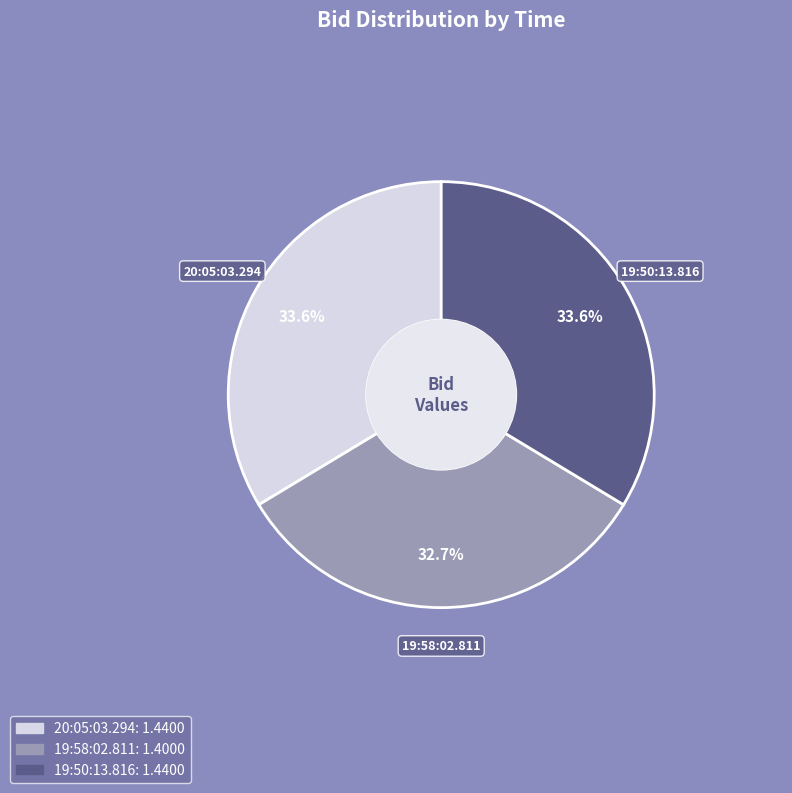

The 20:05:03.294 slice represents 44% of the pie. True or false?

False